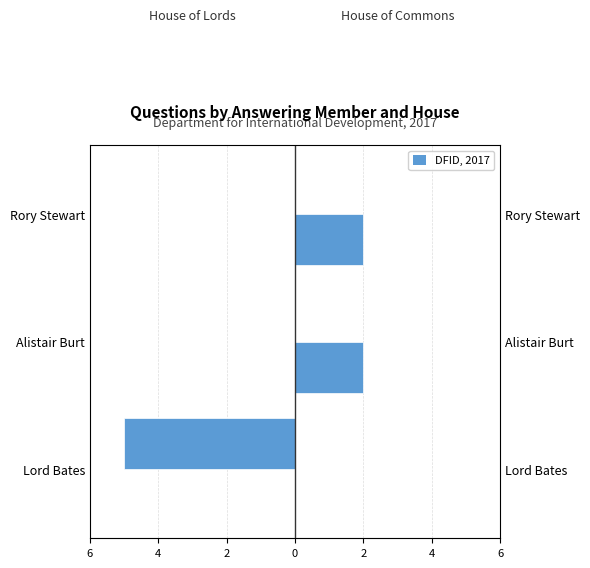

How many bars are there in each group?

2